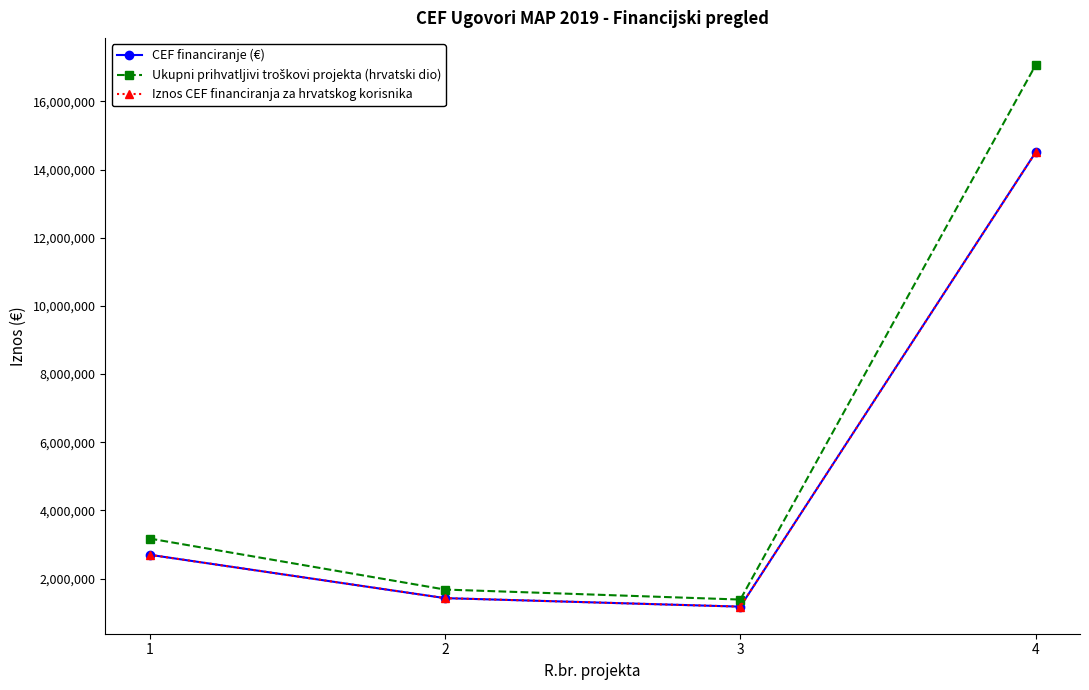

Reading left to right, extract all data points from this chart.

CEF financiranje (€): 1=2698543	2=1426173	3=1176400	4=14509242
Ukupni prihvatljivi troškovi projekta (hrvatski dio): 1=3174757	2=1677851	3=1384000	4=17069696
Iznos CEF financiranja za hrvatskog korisnika: 1=2698543	2=1426173	3=1176400	4=14509242